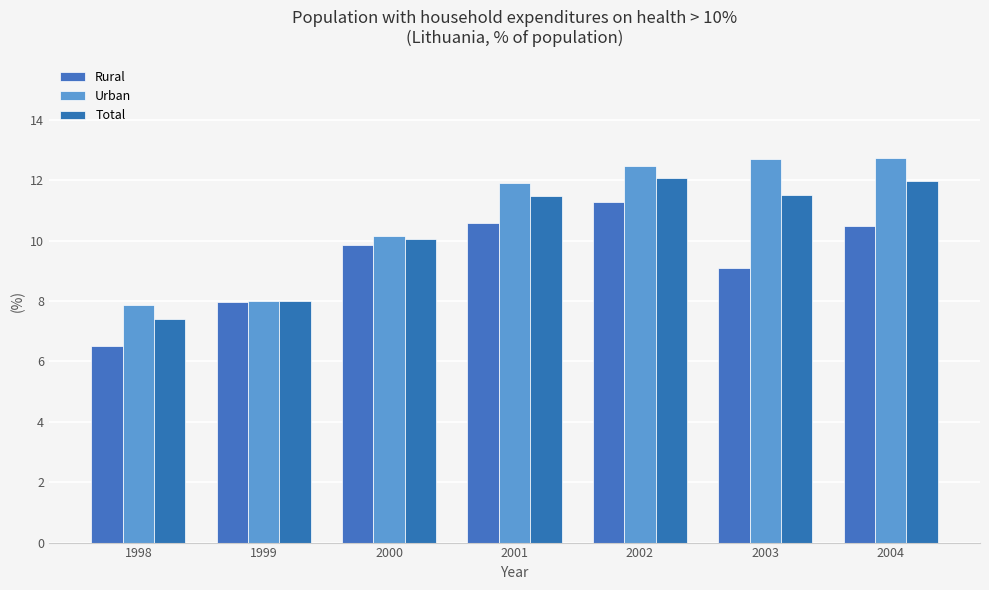

Which series has the largest range (max minus min)?

Urban